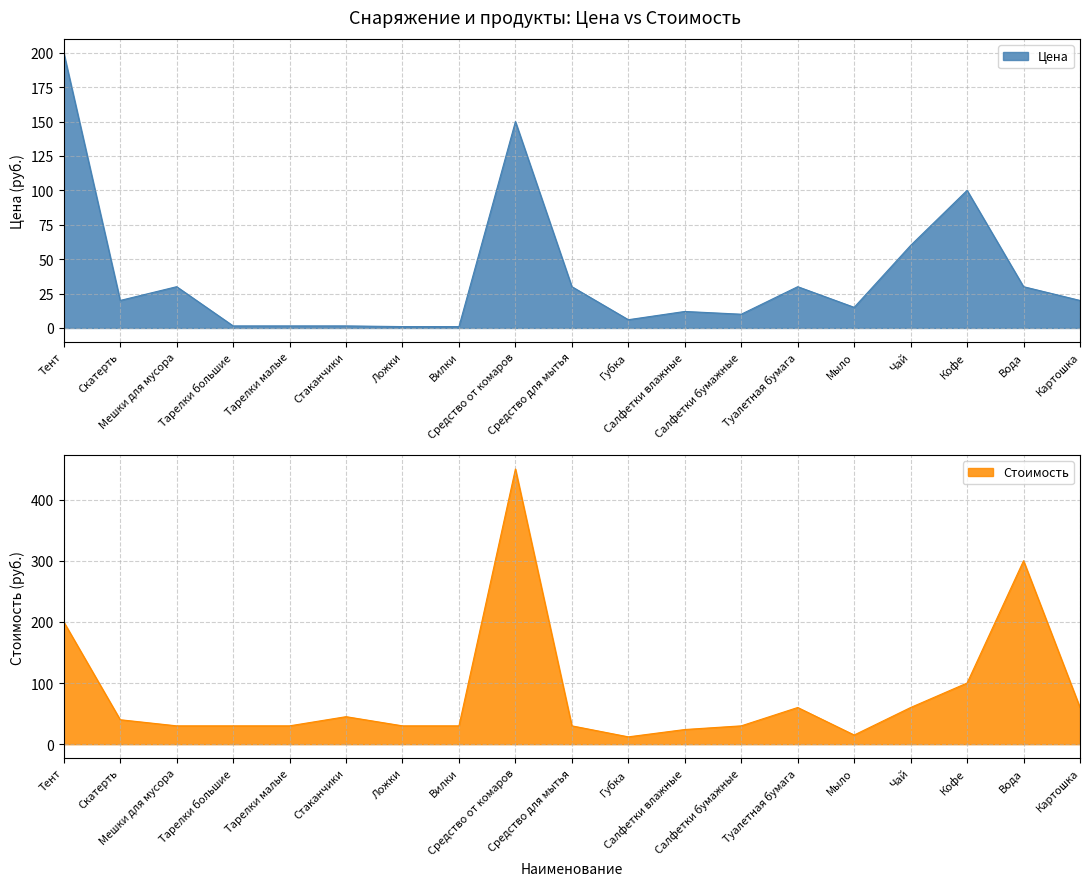

Read the Цена value at Мешки для мусора.

30.0